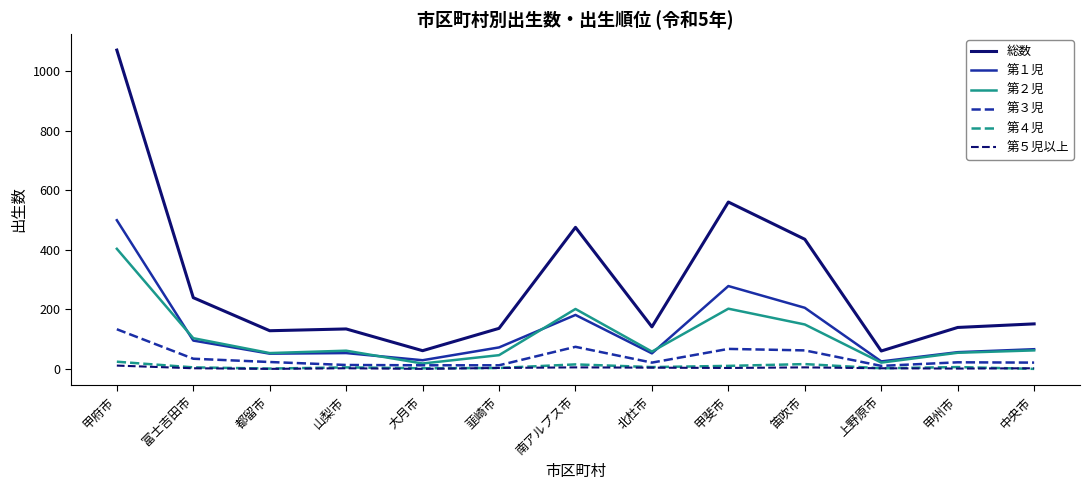

Does the chart display data point markers on the line(s)?

No